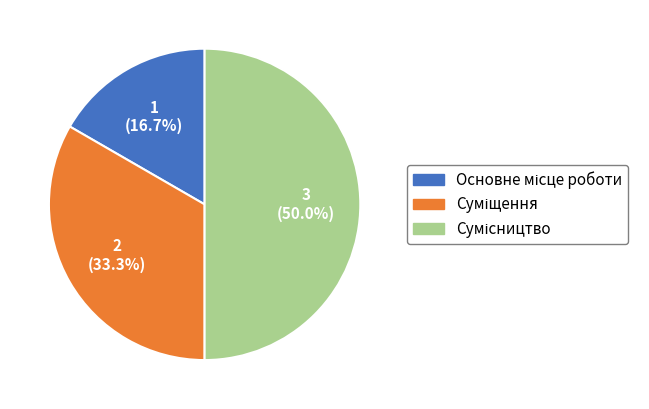

Is the sum of Основне місце роботи and Сумісництво greater than half?

Yes